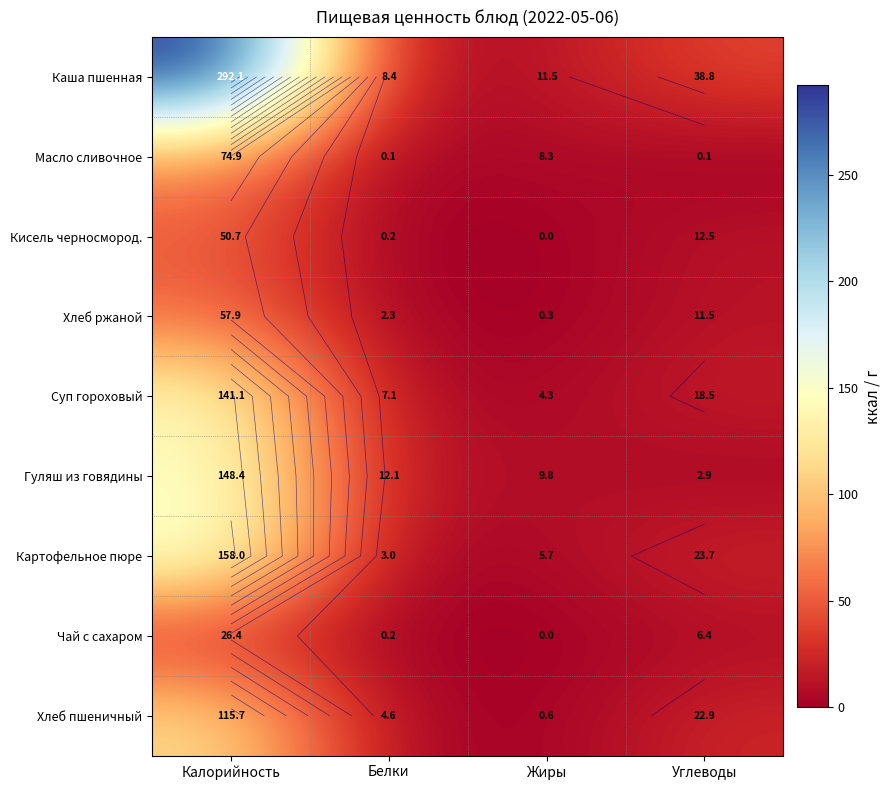

Which series has the largest total across all categories?

Каша пшенная